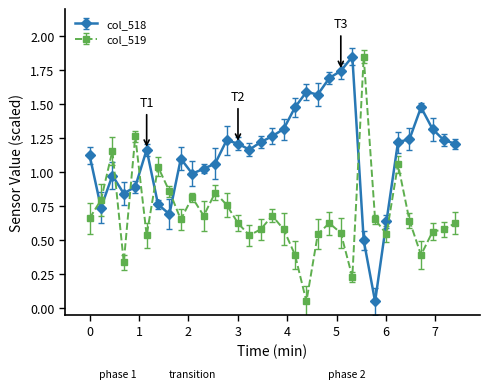

What is the difference between the maximum and minimum values in the col_518 series?

1.8